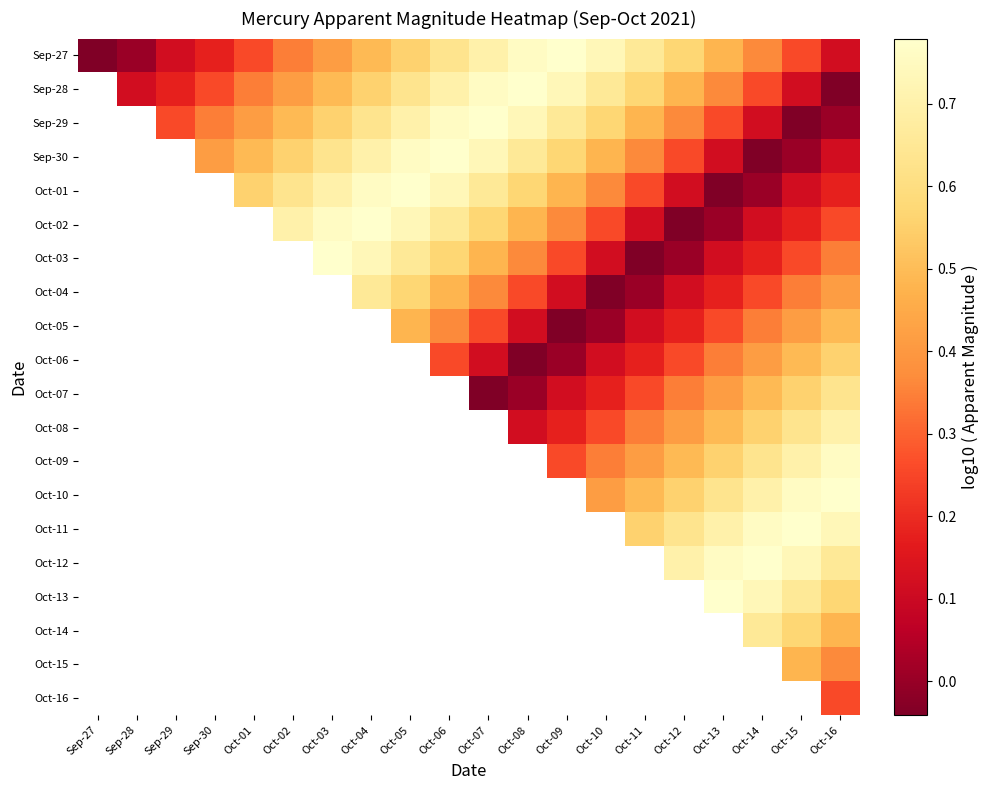

What is the greatest value displayed?

0.8